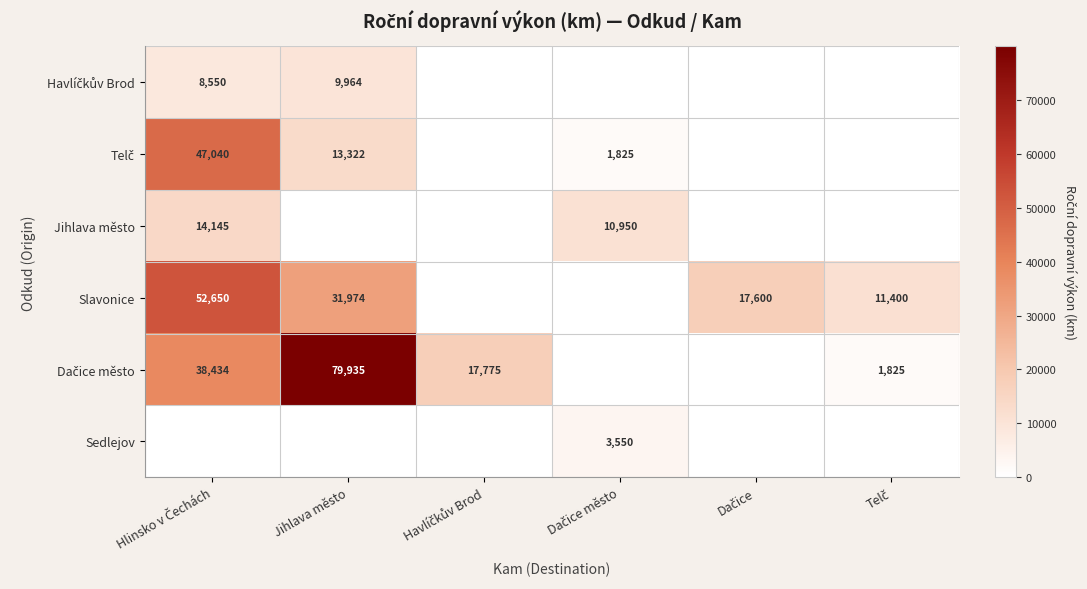

What is the greatest value displayed?

79935.0